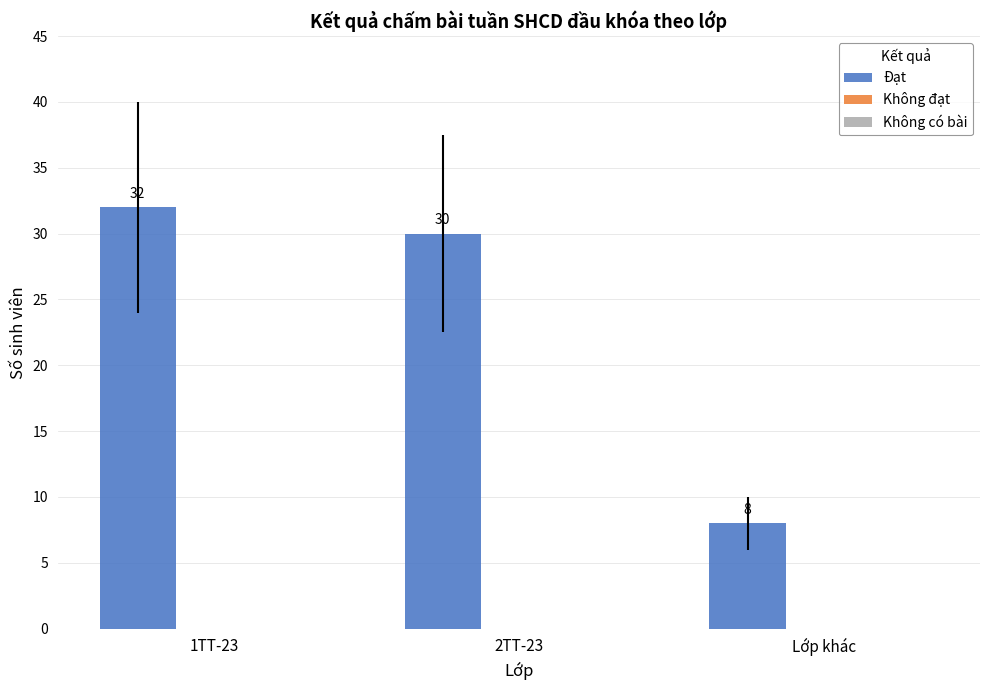

Rank the categories by value from highest to lowest.

1TT-23, 2TT-23, Lớp khác